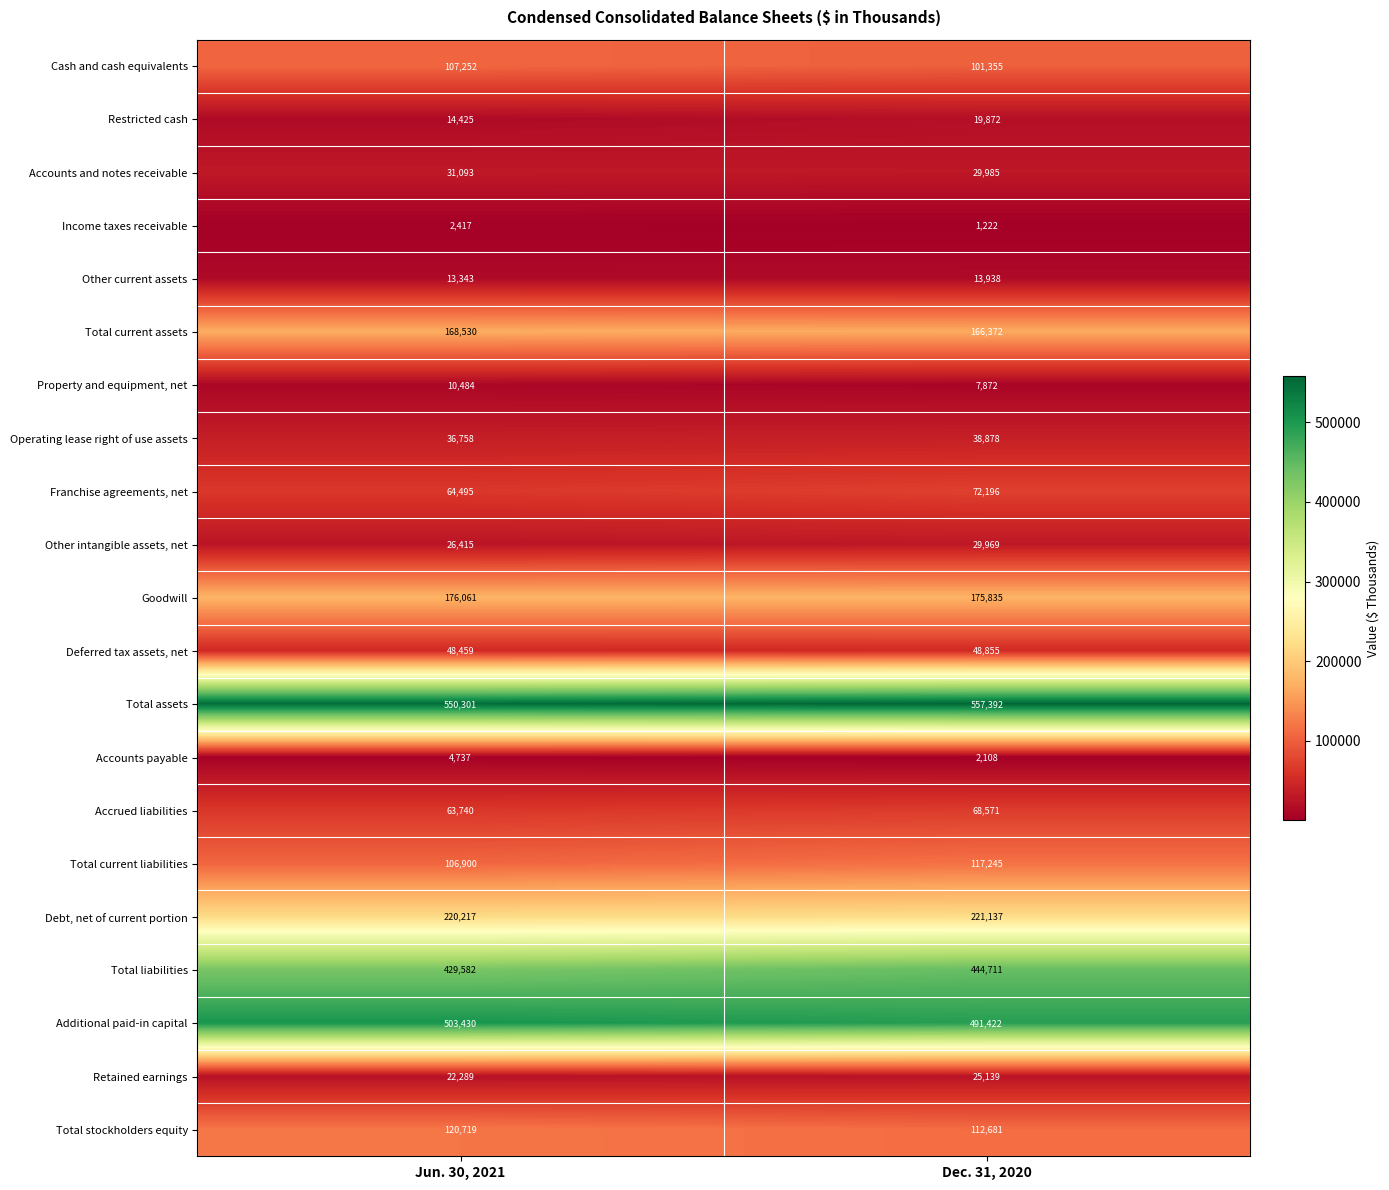

What is the average value of the Retained earnings series?

23714